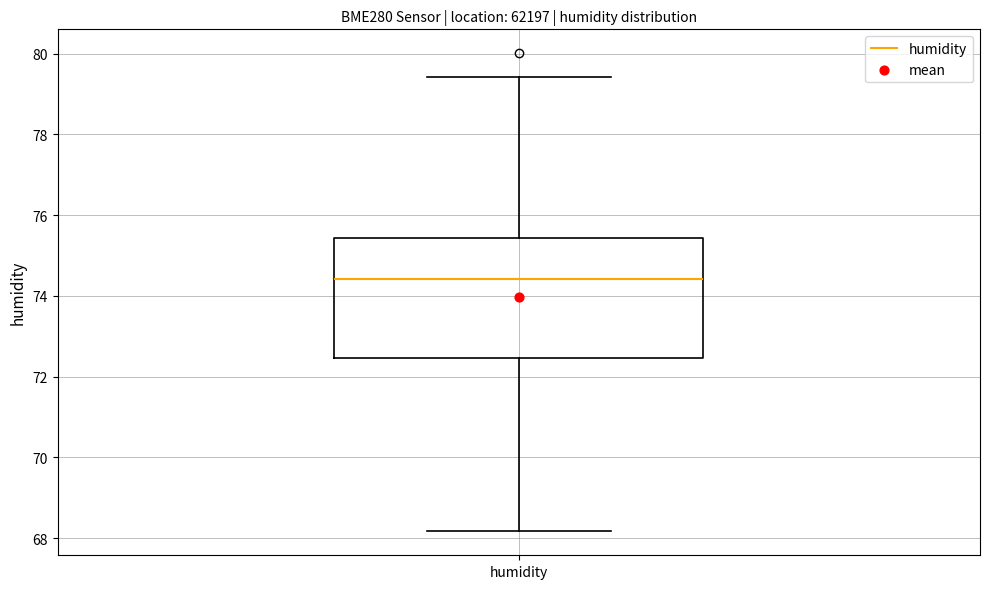

Transcribe this box plot: give where the median line is, the range the box spans, and where the two whiskers end, as read against the y-axis. The values are not printed on the chart, so give them approximately, as read against the axis.

median 74.4, box 72.4 to 75.4, whiskers 68.2 to 79.4